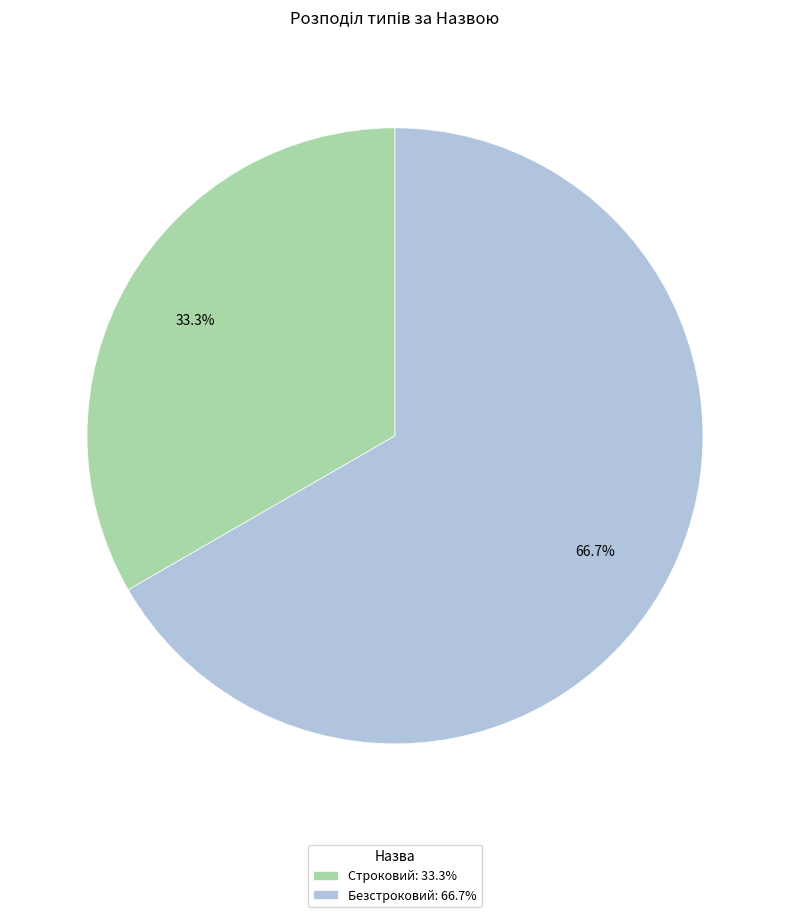

What is the largest slice in the pie chart?

Безстроковий